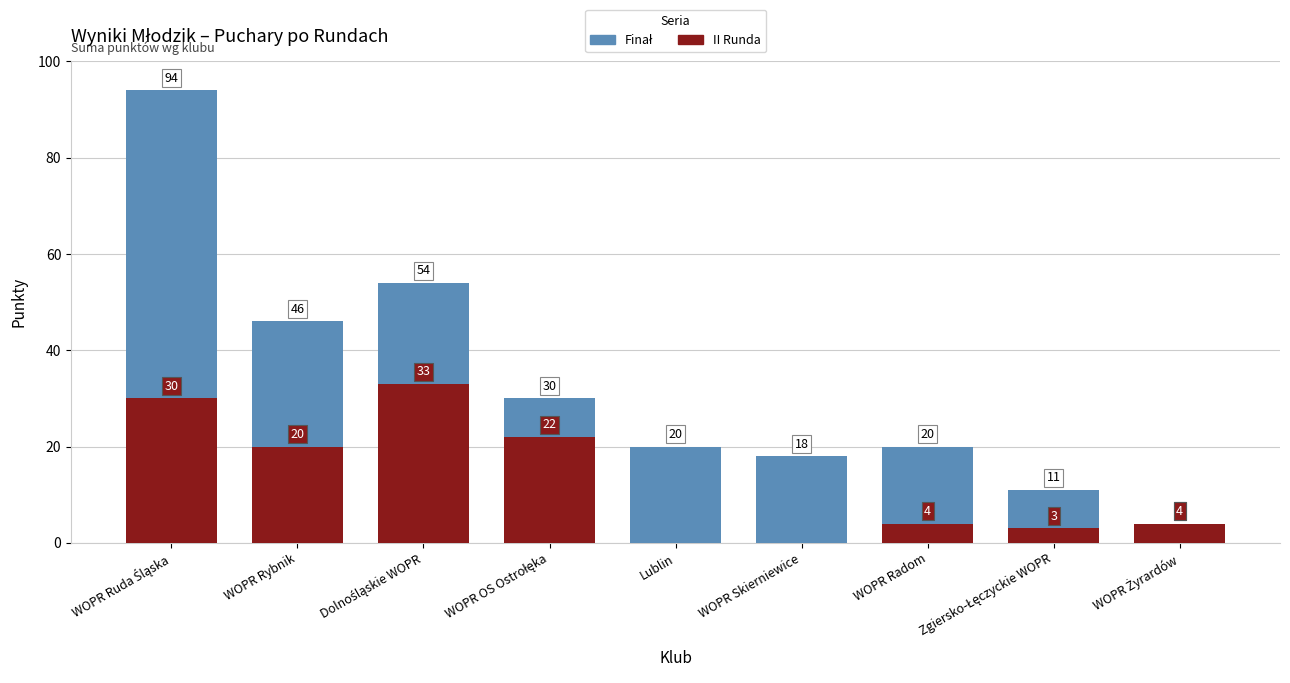

Where is II Runda nearest to the value 16?

WOPR Rybnik